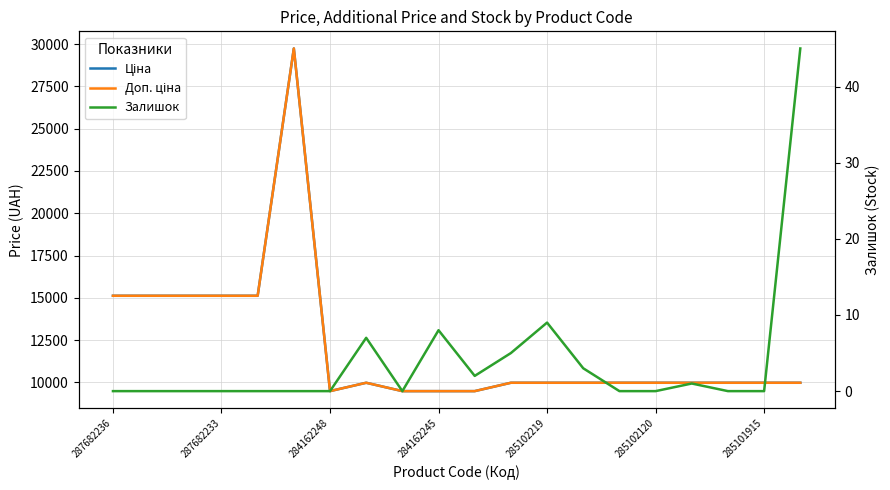

How many values in the Залишок series exceed 0?

8